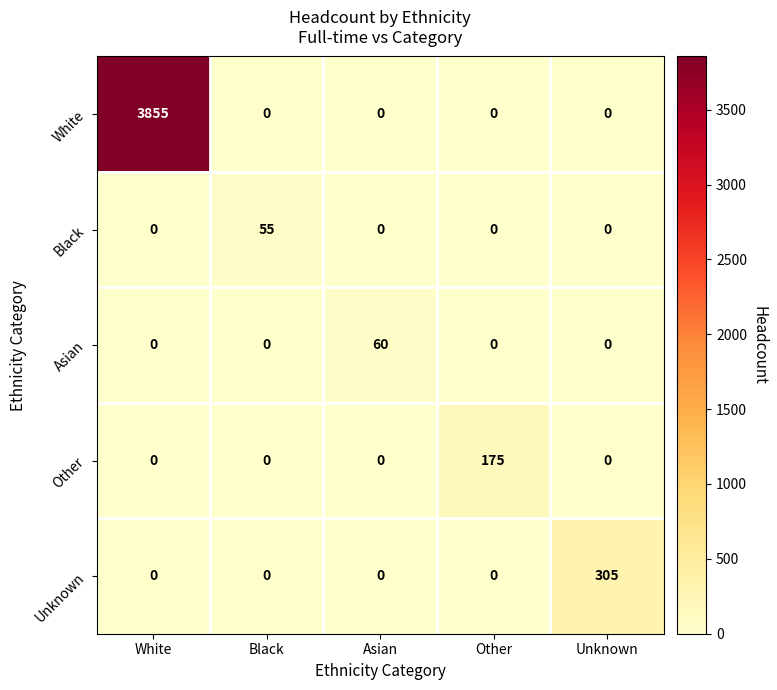

True or false: Asian has a value of 60 at Asian.

True